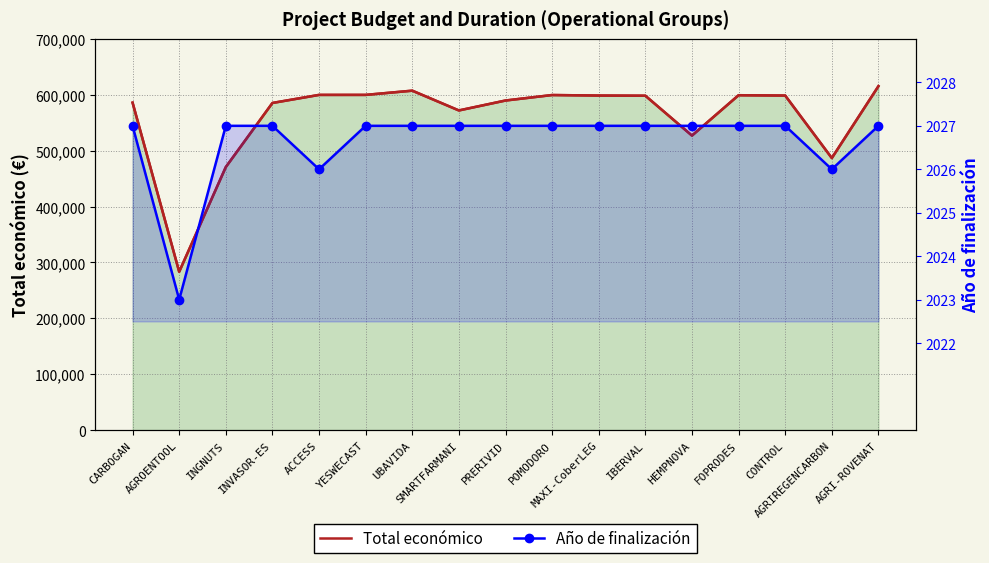

At which category does Total económico reach its first local peak?

UBAVIDA